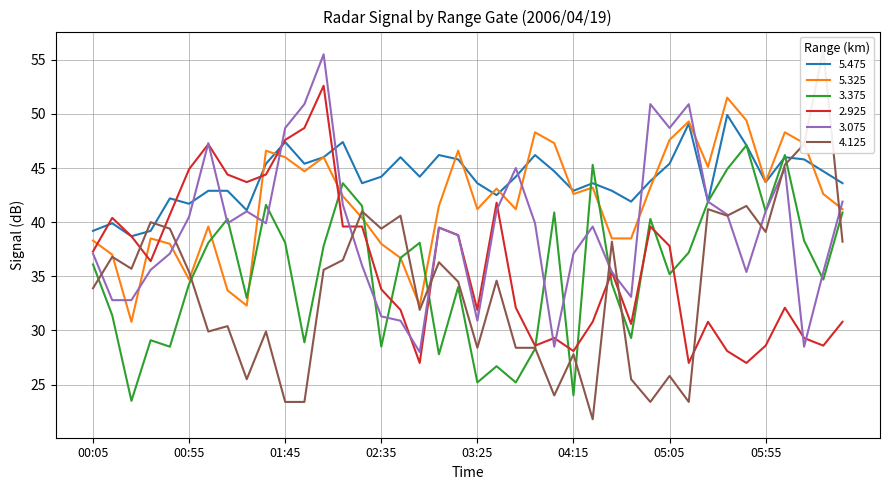

What are all the series names shown in the legend?

5.475, 5.325, 3.375, 2.925, 3.075, 4.125